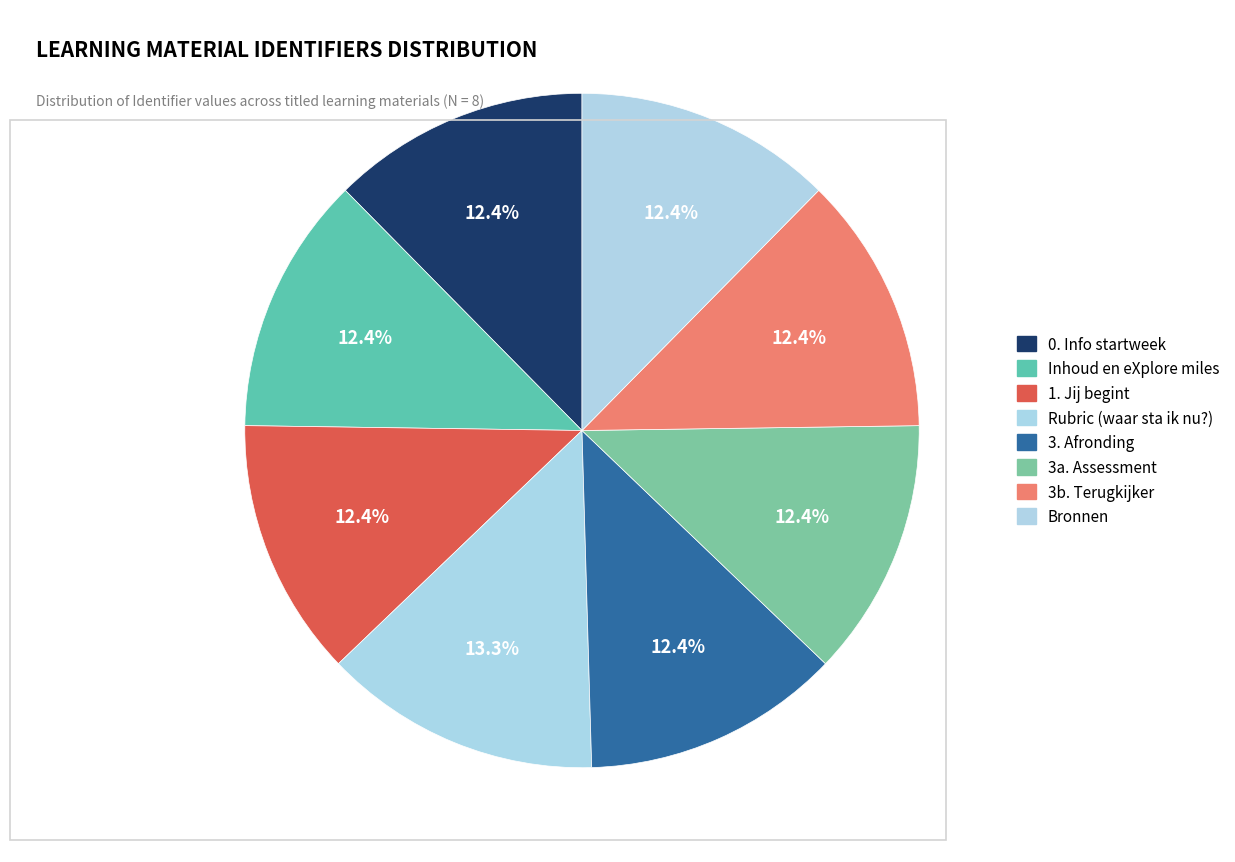

Is there any slice that represents more than half of the pie?

No